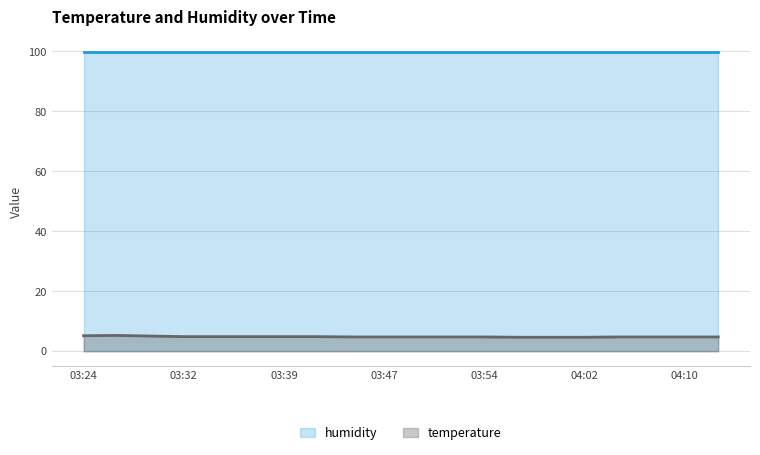

How many lines are shown in the chart?

2